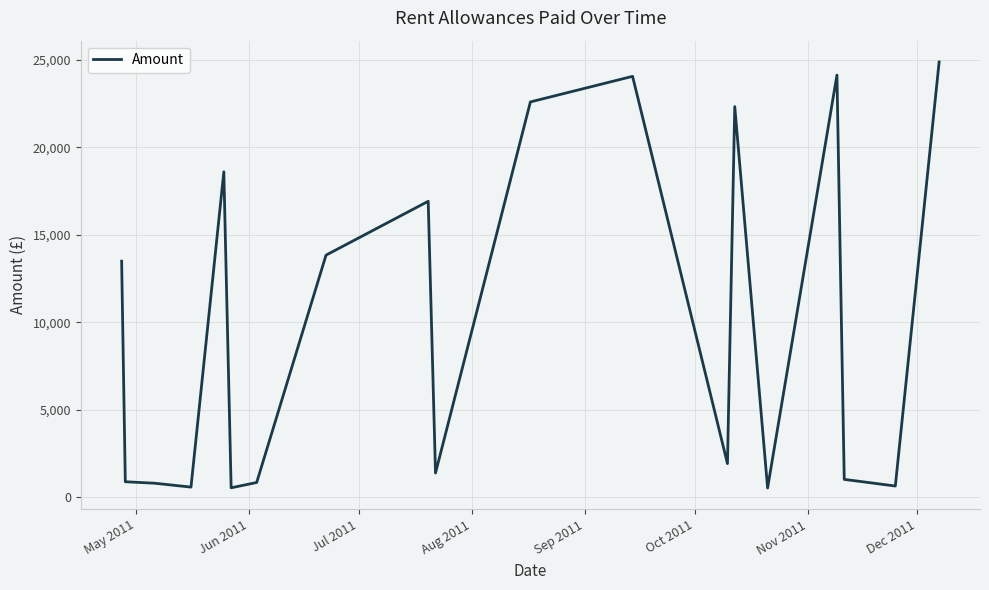

What is the greatest value displayed?

24894.4